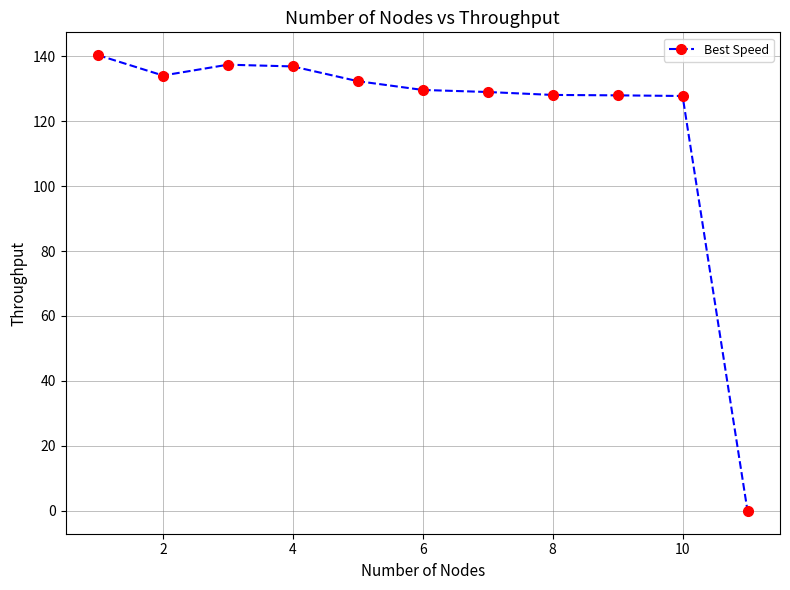

What is the value of the 3rd point from the left?

137.3